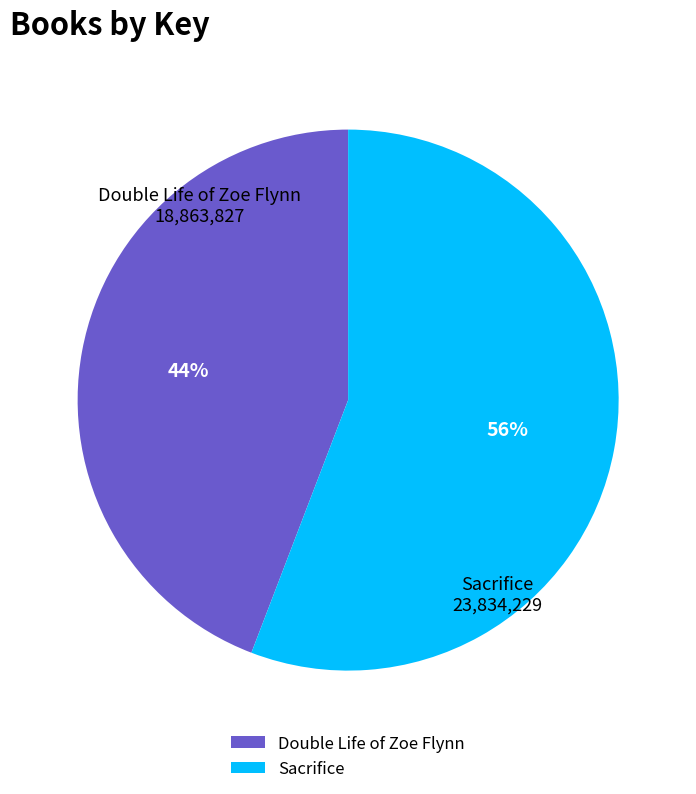

What is the ratio of the value at Sacrifice to the value at Double Life of Zoe Flynn?

1.3